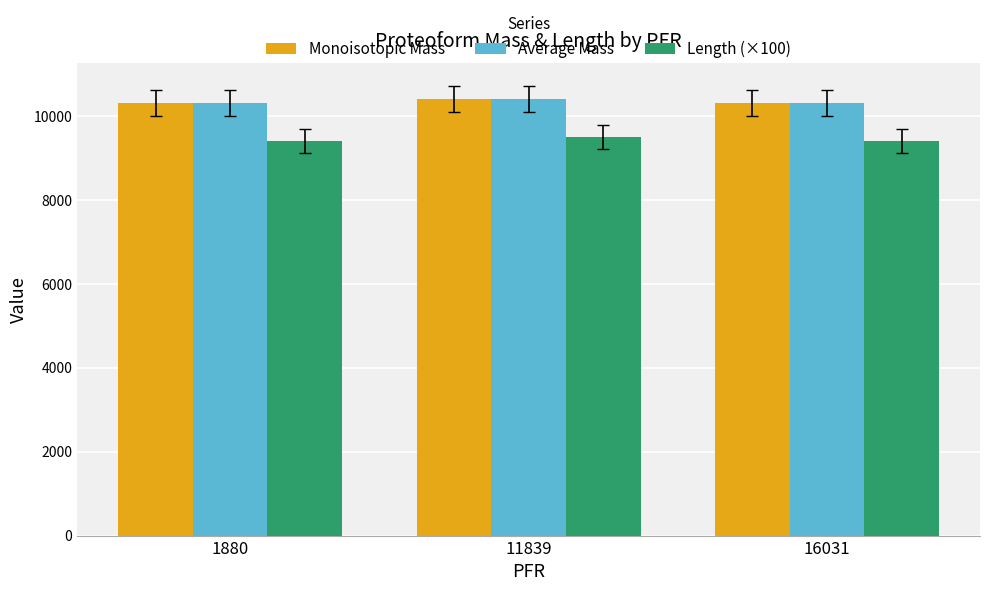

Reading right to left, transcribe all the data shown in this chart.

Monoisotopic Mass: 10304.2	10393.2	10304.2
Average Mass: 10310.7	10399.9	10310.7
Length (×100): 9400.0	9500.0	9400.0